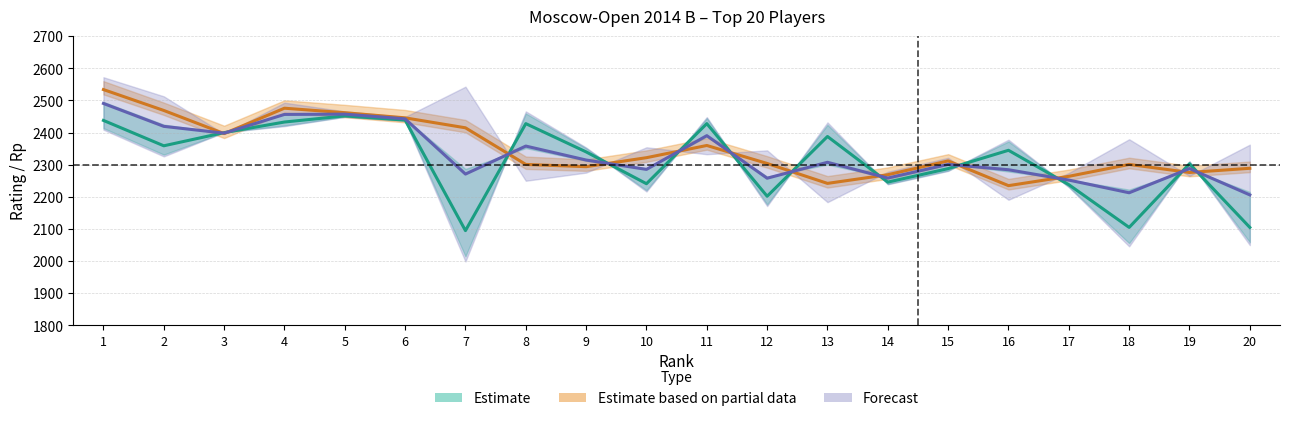

Rank the categories by Rating value from lowest to highest.

7, 18, 20, 12, 17, 10, 14, 15, 19, 9, 16, 2, 13, 3, 8, 11, 4, 1, 6, 5